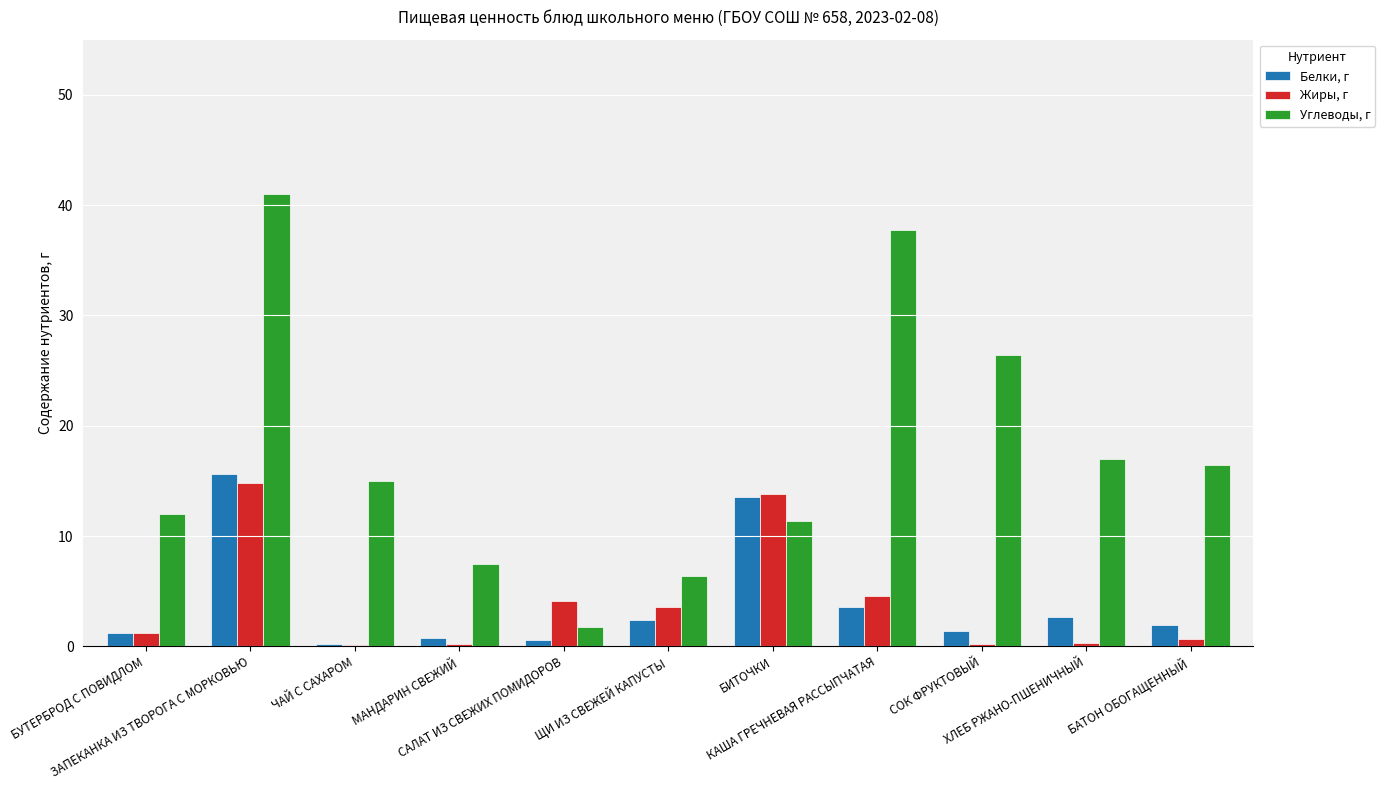

True or false: Углеводы, г has a value of 72.4 at ЗАПЕКАНКА ИЗ ТВОРОГА С МОРКОВЬЮ.

False